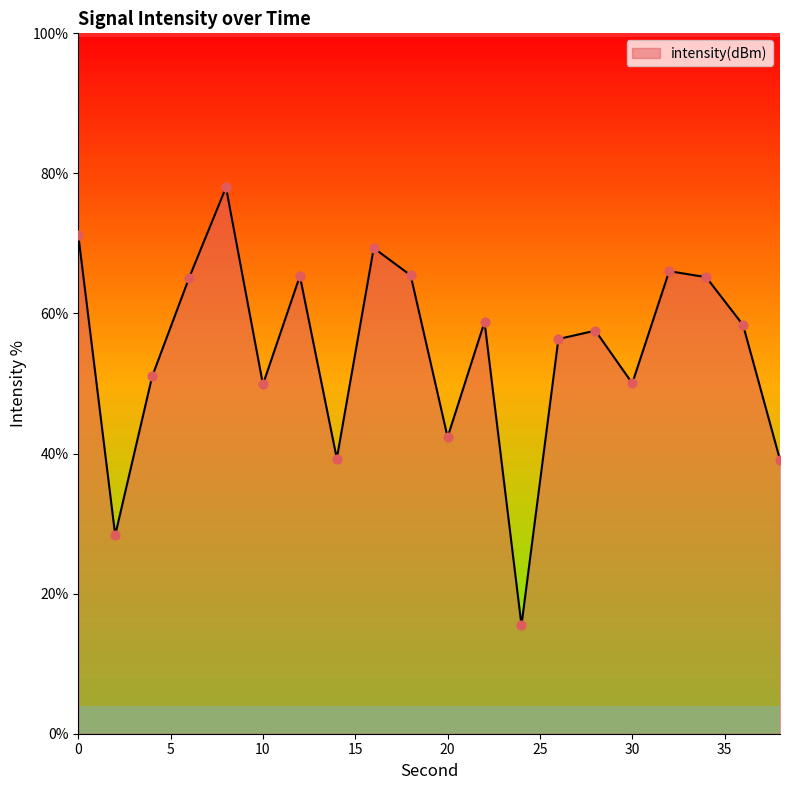

What is the difference between the maximum and minimum values?

62.5